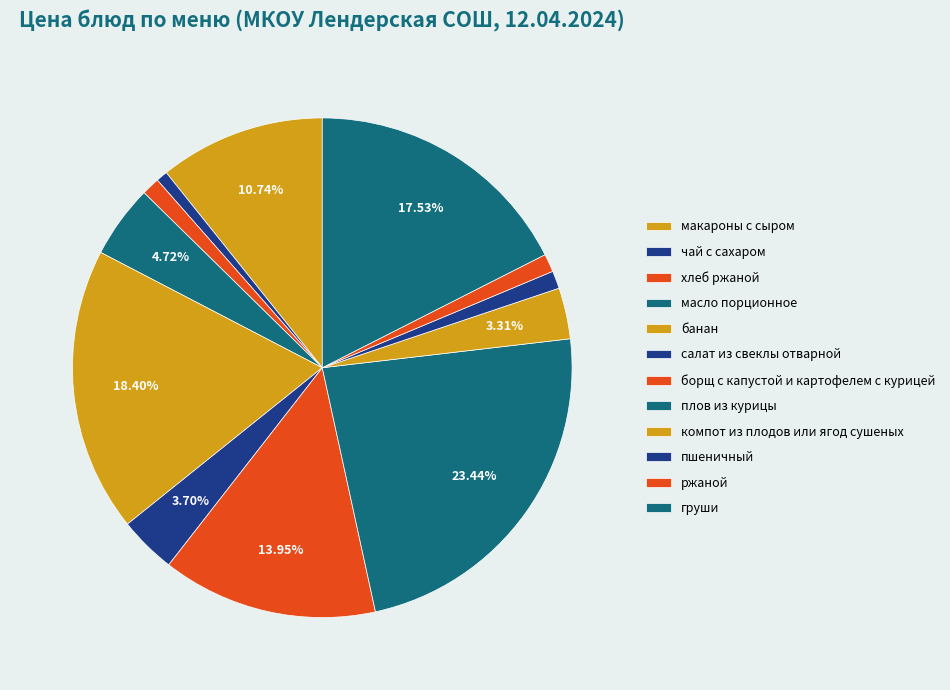

Count the number of slices in the pie.

12